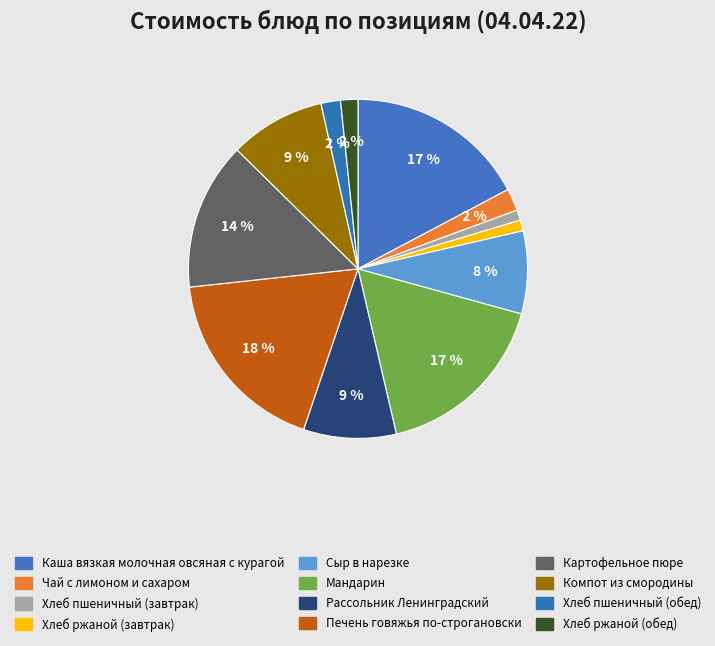

Is it true that Хлеб пшеничный (завтрак) is 11% of the pie?

False